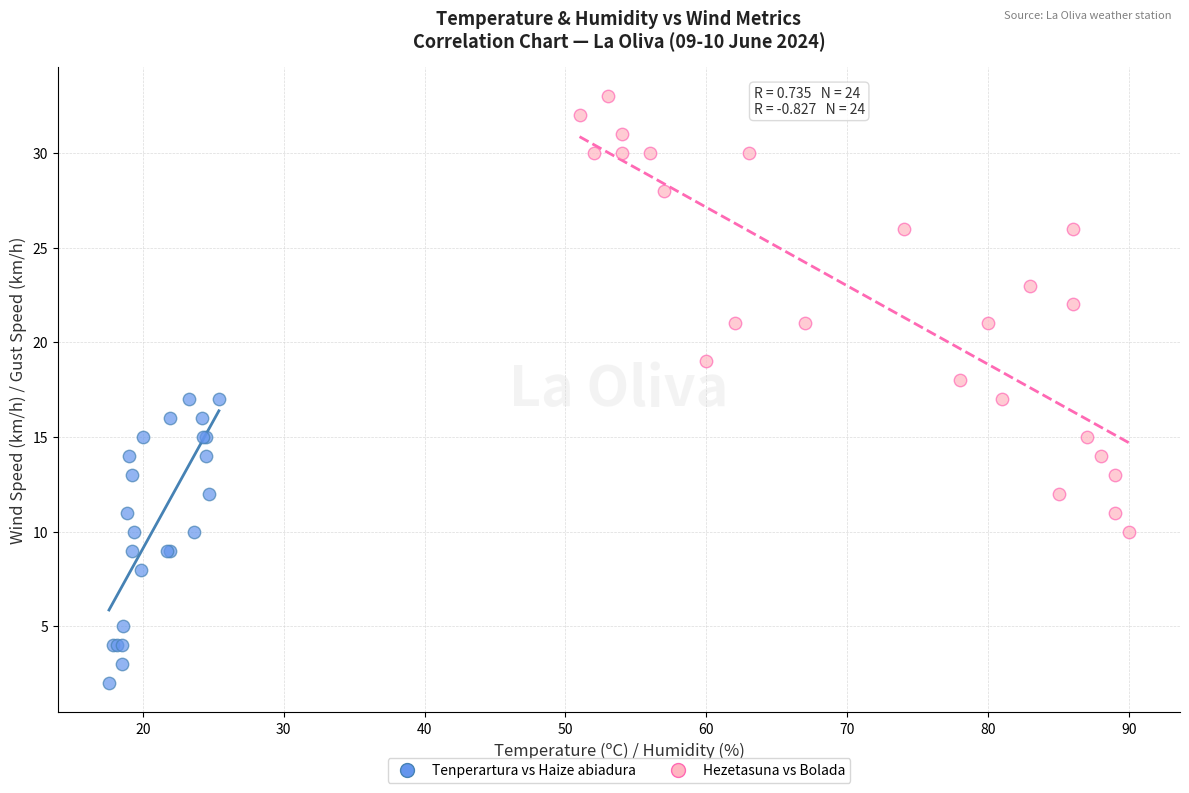

Which series contains the lowest Y value?

Tenperartura vs Haize abiadura